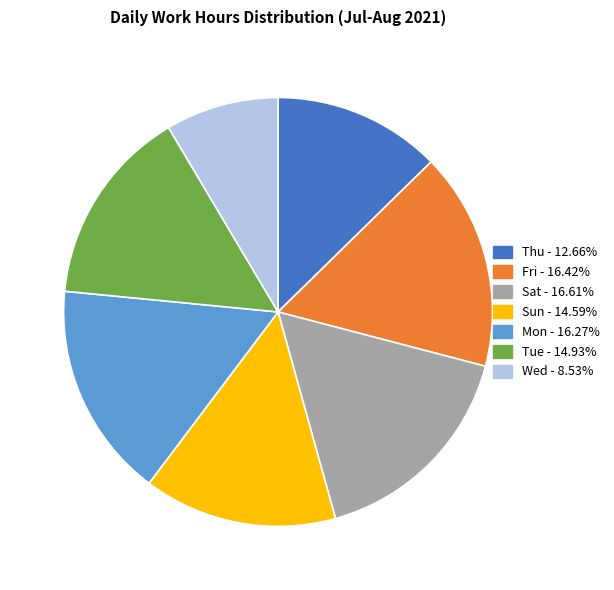

What is the ratio of the value at Mon - 16.27% to the value at Thu - 12.66%?

1.3